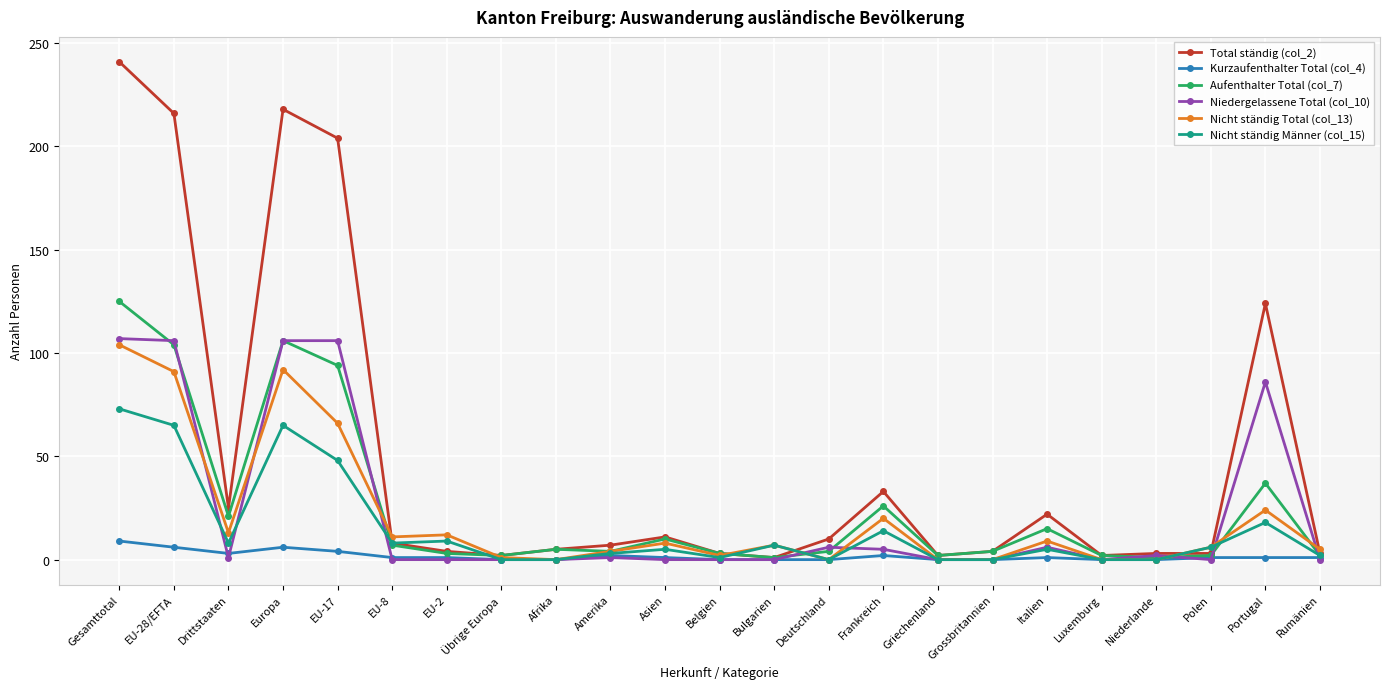

The Nicht ständig Total (col_13) series shows 0 at Deutschland. True or false?

True